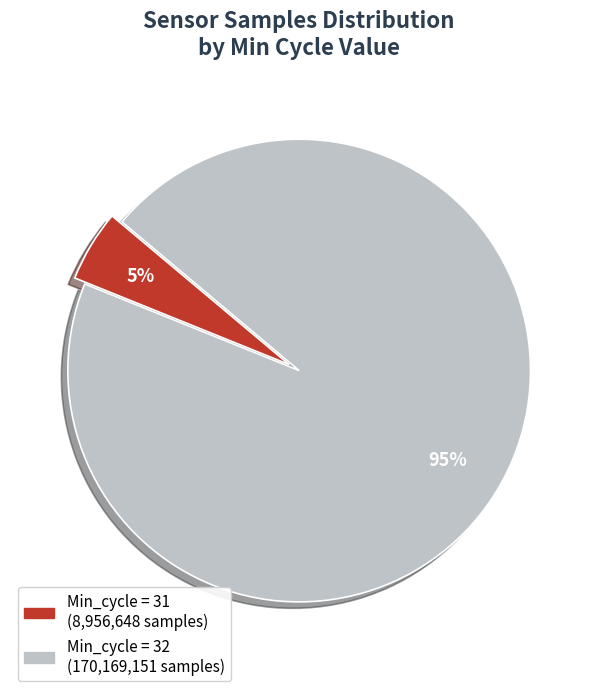

To the nearest percent, what is the average slice percentage?

50%